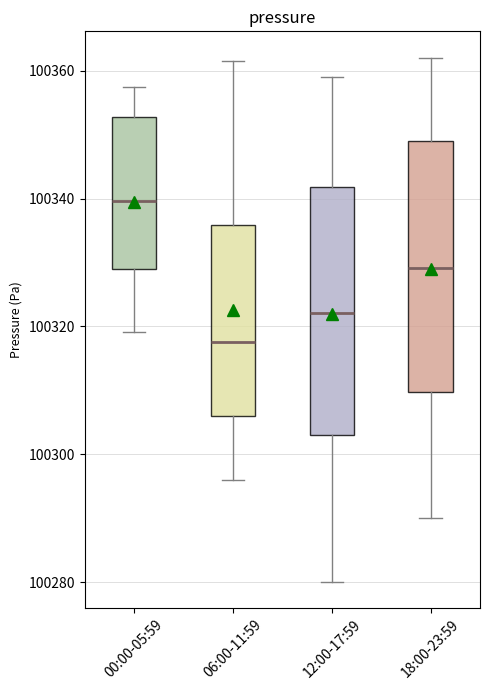

Which box has the highest median line?

00:00-05:59